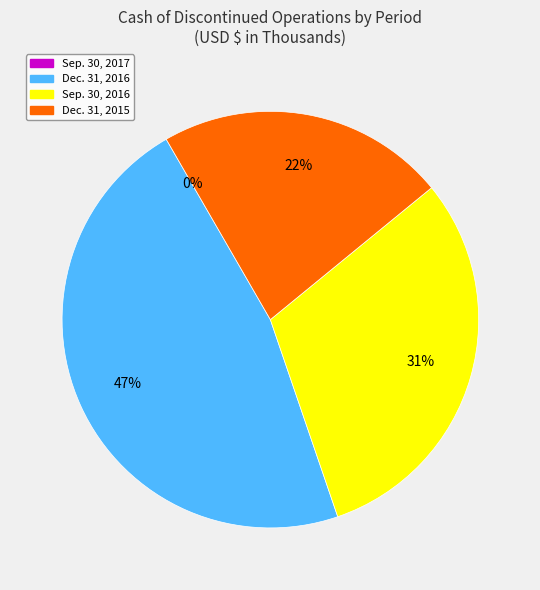

To the nearest percent, what is the combined percentage of Sep. 30, 2017 and Sep. 30, 2016?

31%